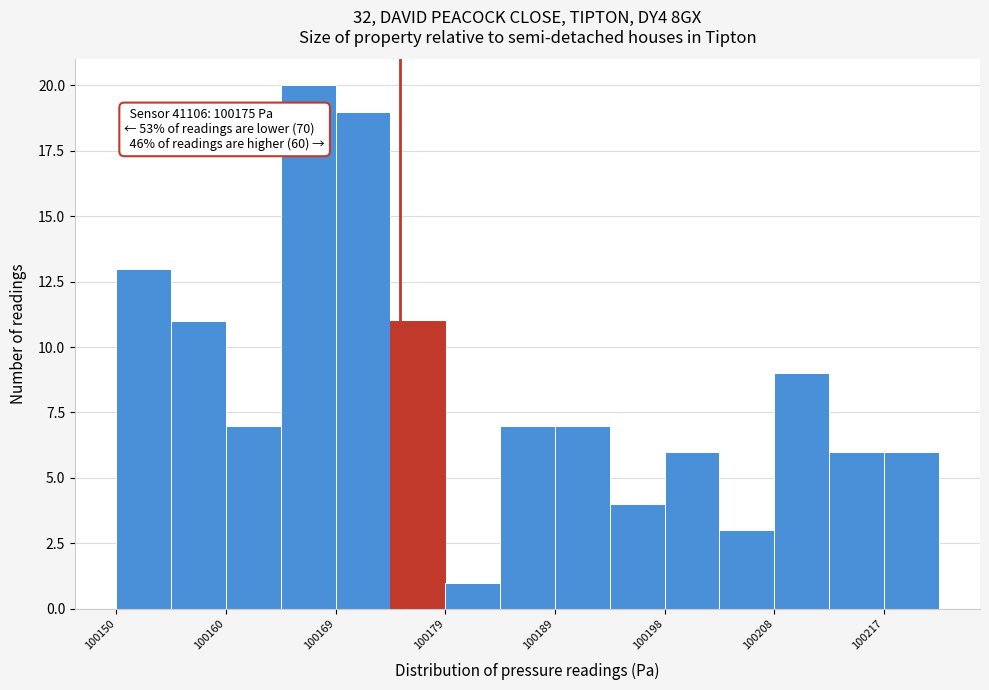

Which range on the x-axis has the tallest bar?

100165 to 100169